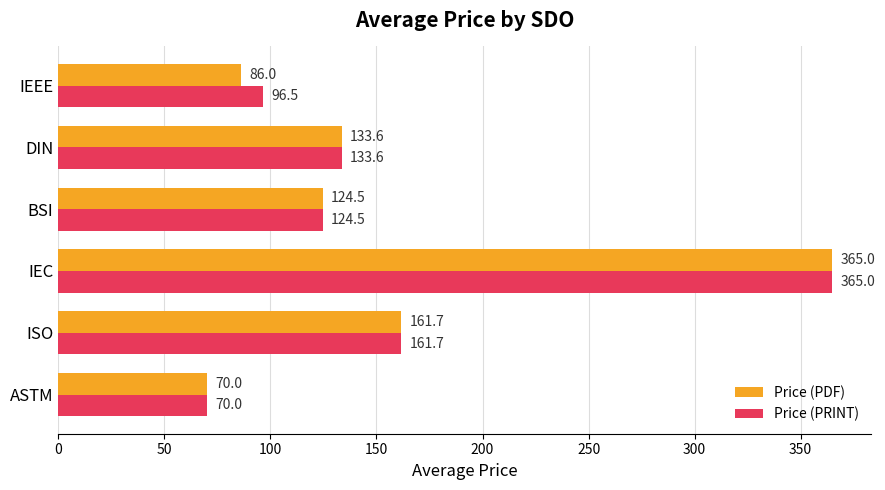

The value of Price (PDF) at BSI is 59.6. True or false?

False